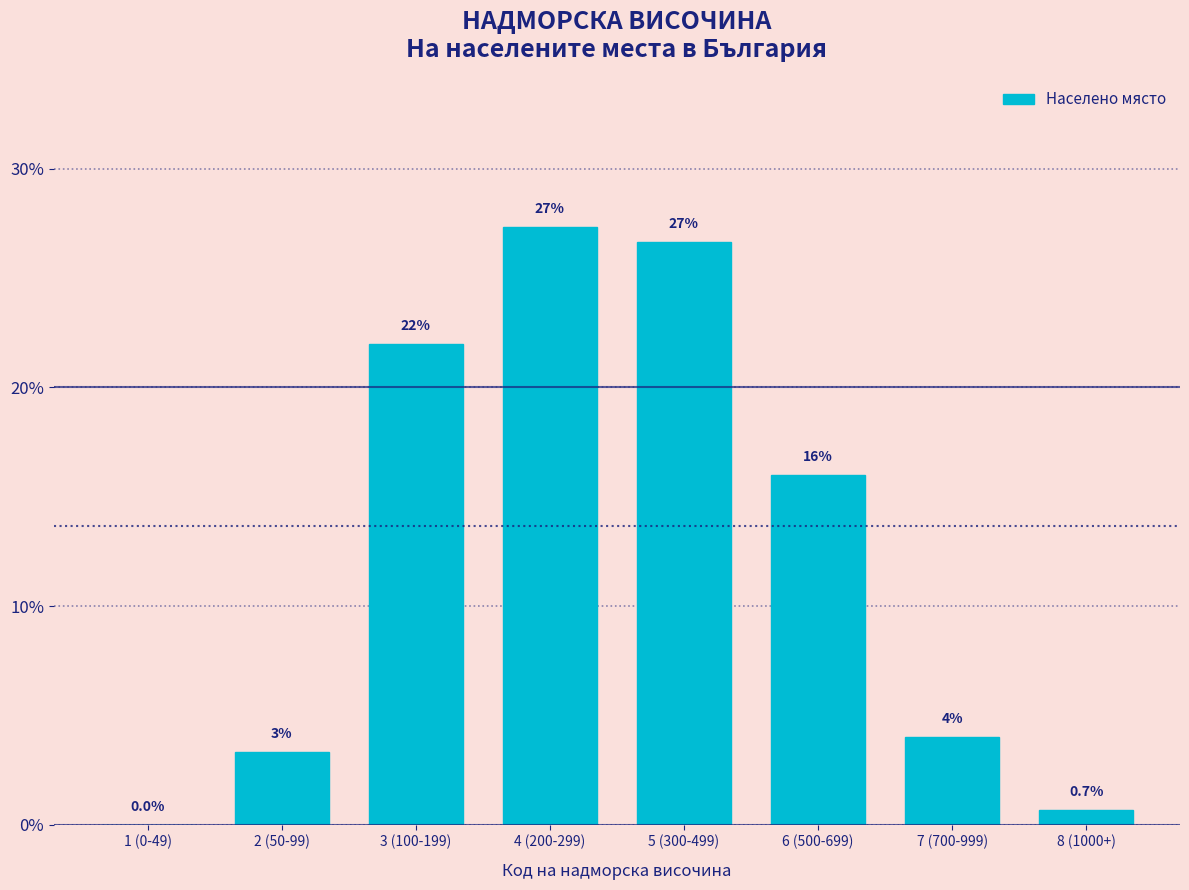

What is the maximum value shown in the chart?

27.3